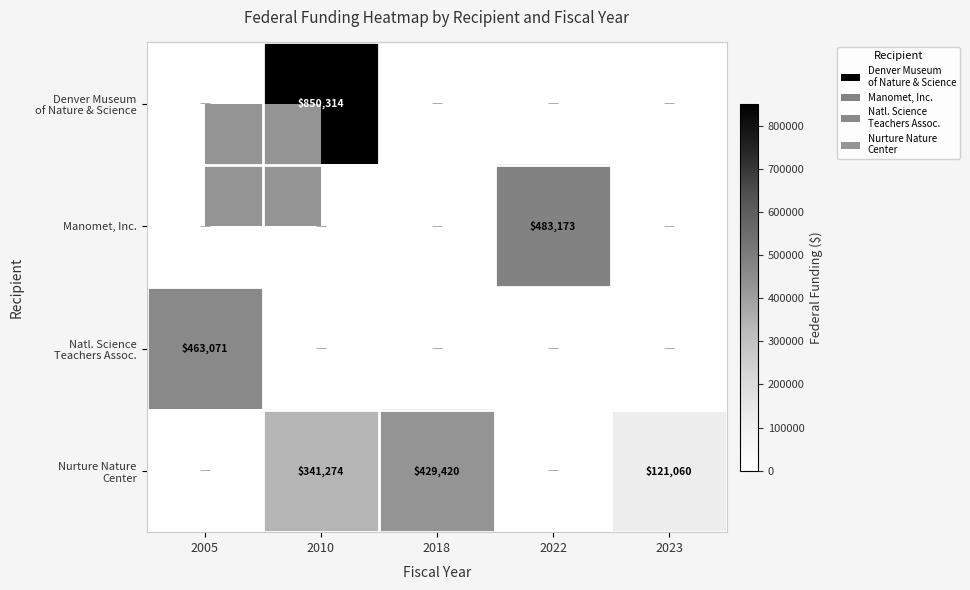

Which series changed the most between 2010 and 2018?

Denver Museum of Nature & Science